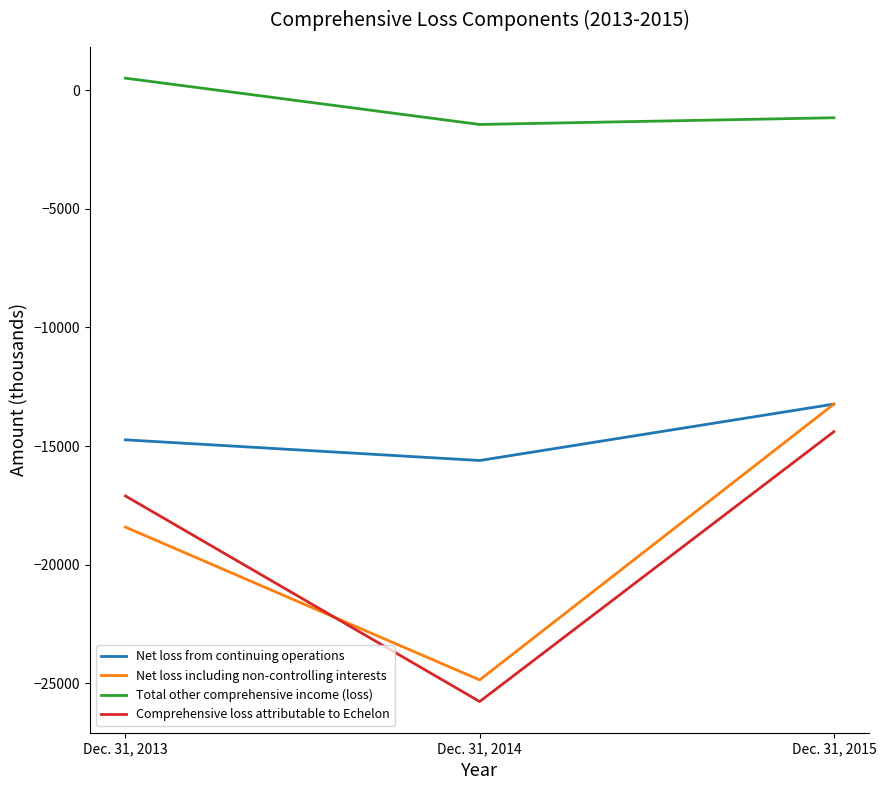

At which category is the sum across all series the highest?

Dec. 31, 2015